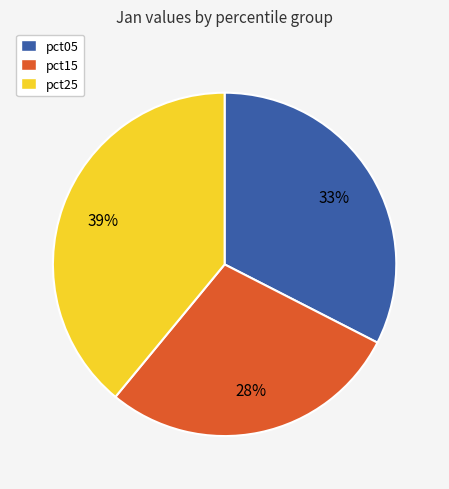

To the nearest percent, what is the combined percentage of pct25 and pct05?

72%